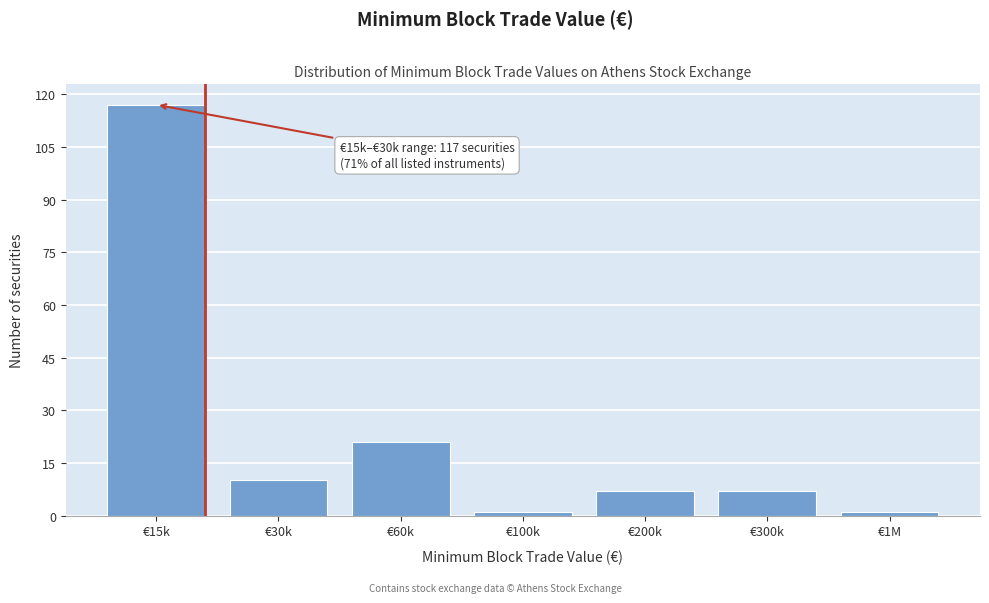

Reading left to right, list all the values displayed in this chart.

€15k=117	€30k=10	€60k=21	€100k=1	€200k=7	€300k=7	€1M=1